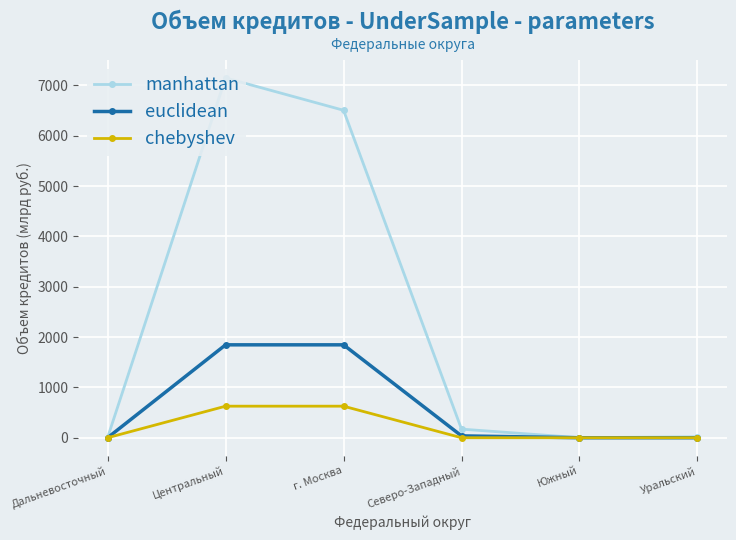

Read the euclidean value at г. Москва.

1846